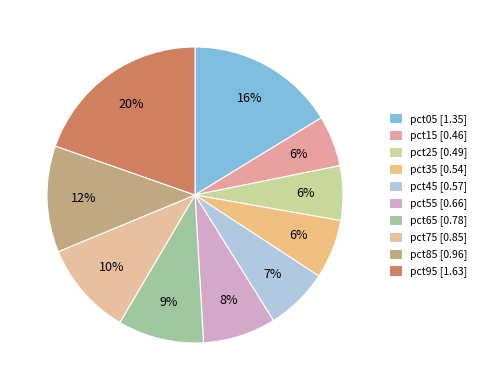

What is the change in value from pct15 to pct95?

+1.2